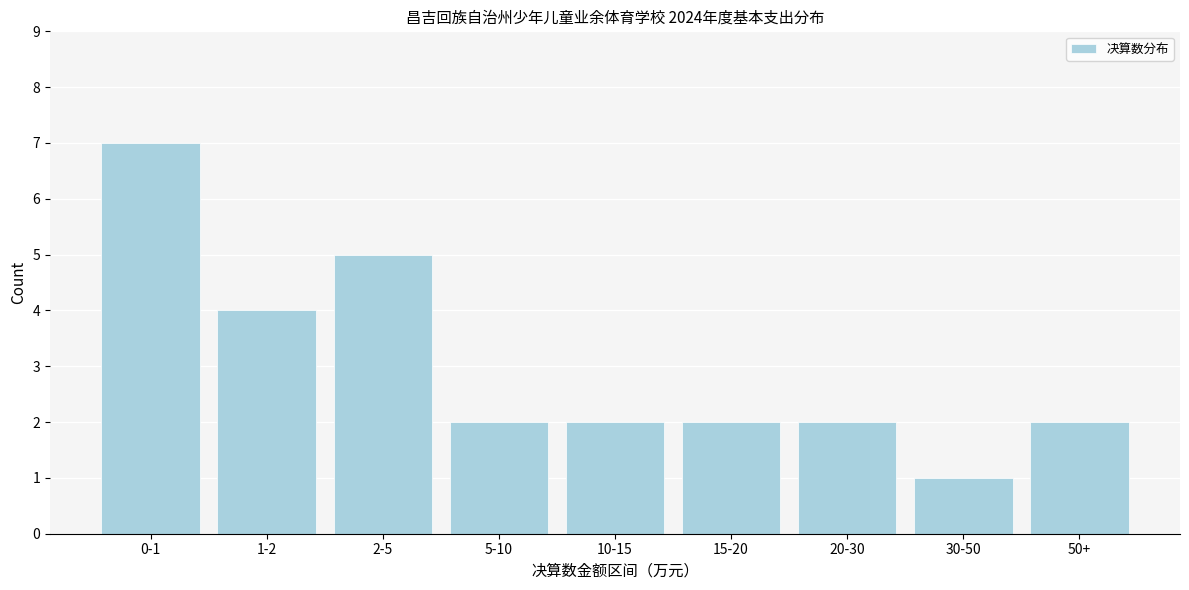

Reading left to right, extract all data points from this chart.

0-1=7	1-2=4	2-5=5	5-10=2	10-15=2	15-20=2	20-30=2	30-50=1	50+=2